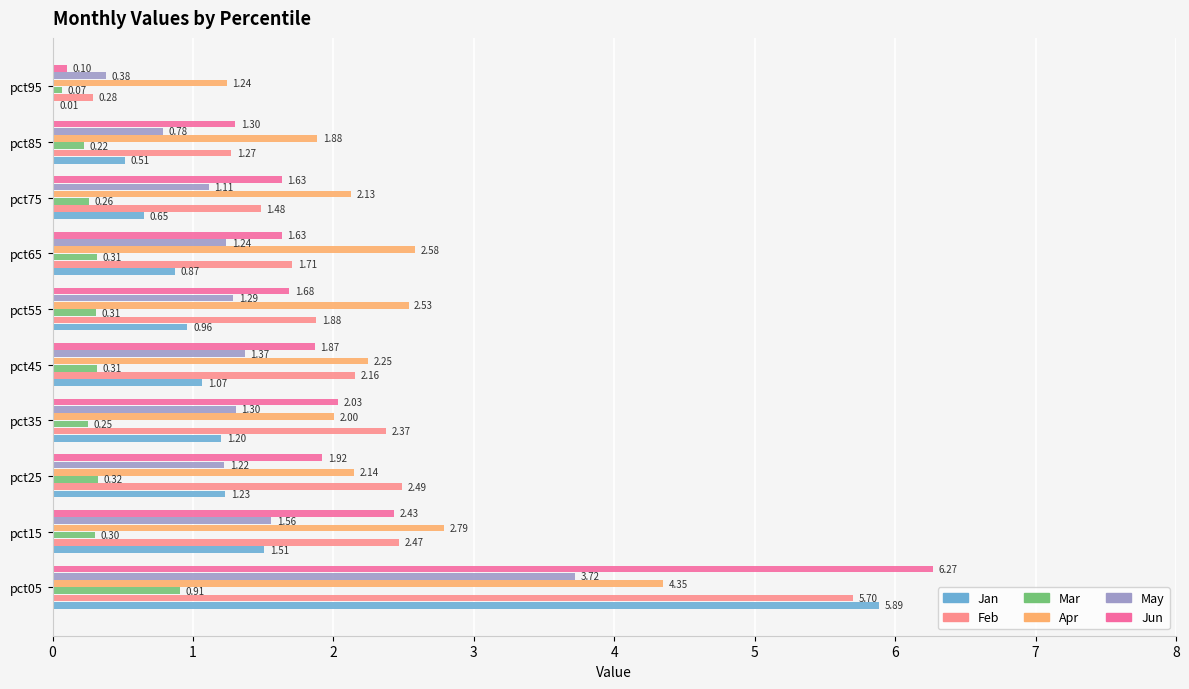

What is the sum of all Mar values?

3.3